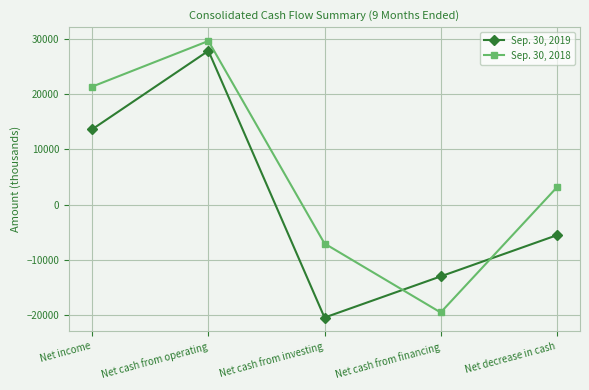

Does the chart display data point markers on the line(s)?

Yes